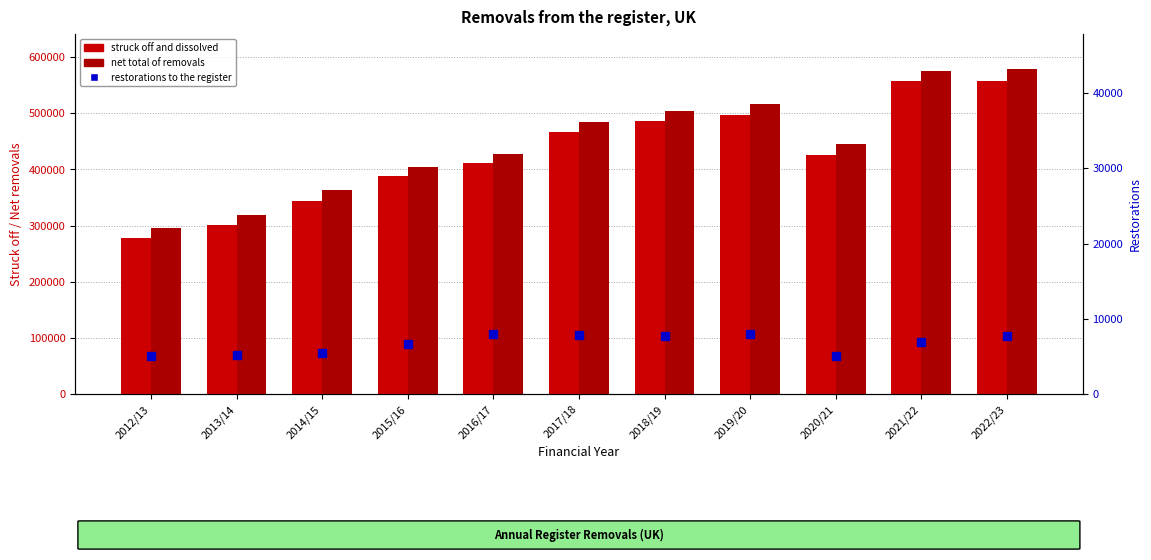

Rank the series at 2016/17 from lowest to highest value.

Restorations to the register, Struck off and dissolved, Net total of removals